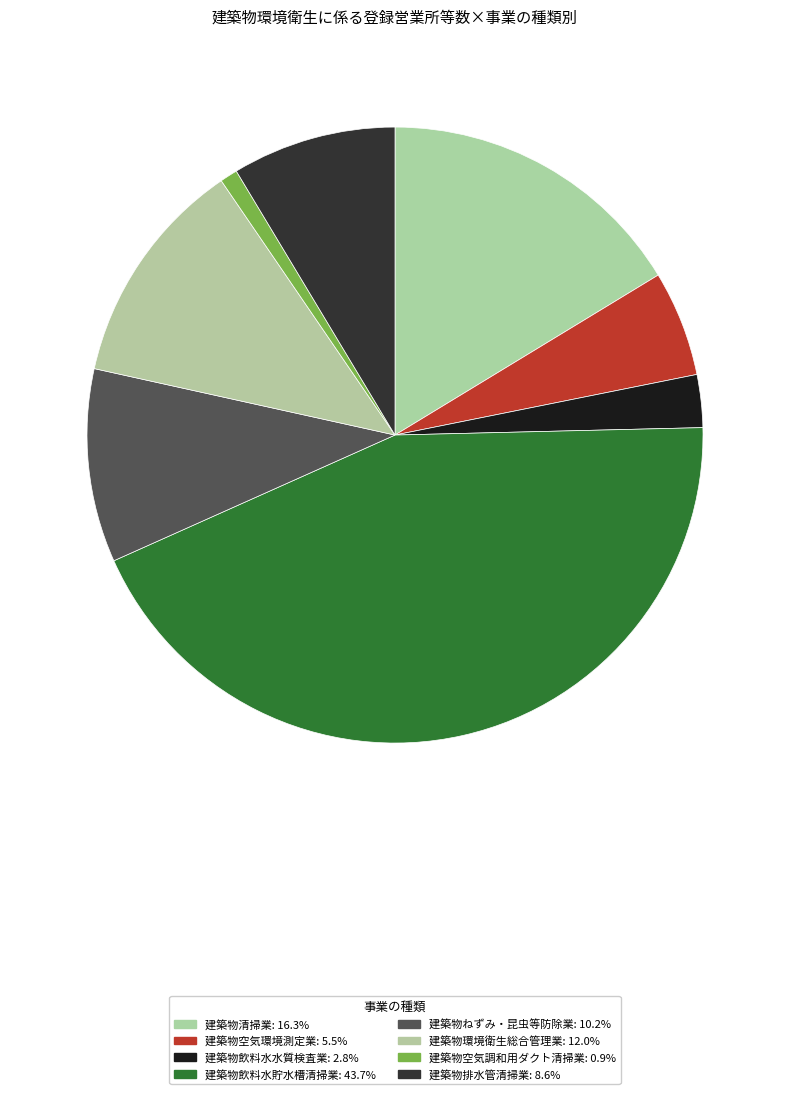

How many segments does this pie chart have?

8